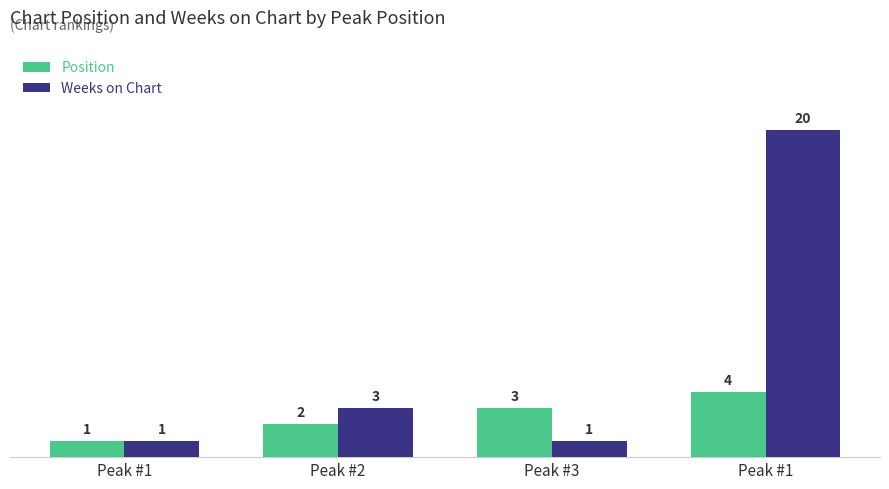

What are all the series names shown in the legend?

Position, Weeks on Chart